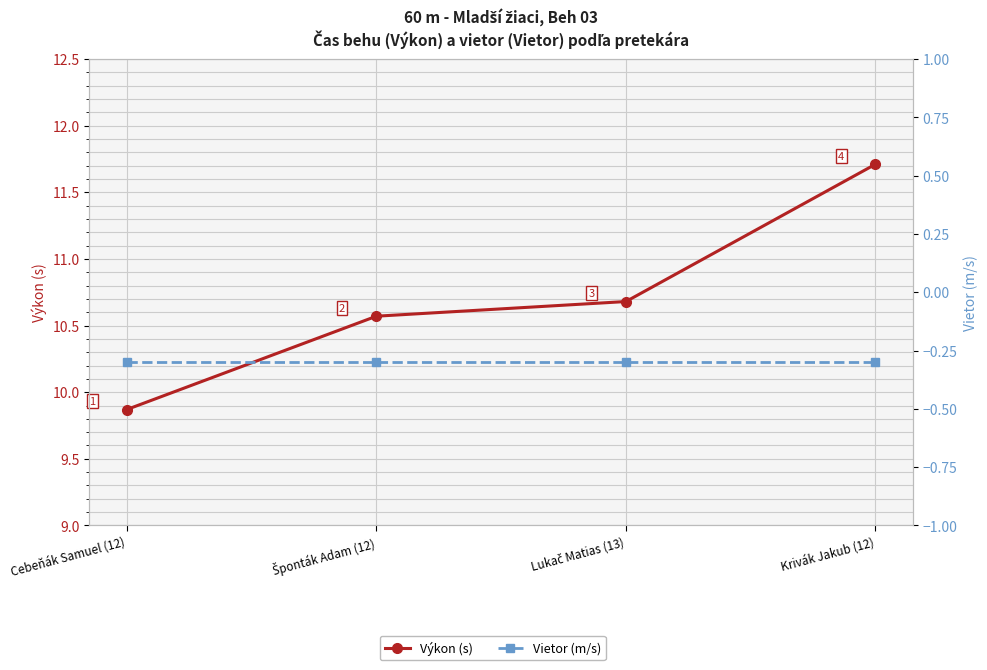

Which has a higher value, Krivák Jakub (12) or Lukač Matias (13)?

Krivák Jakub (12)